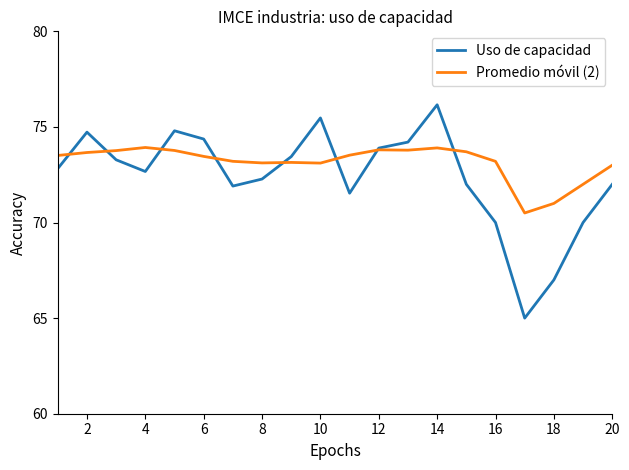

What is the highest value of the Promedio móvil (2) series?

73.9